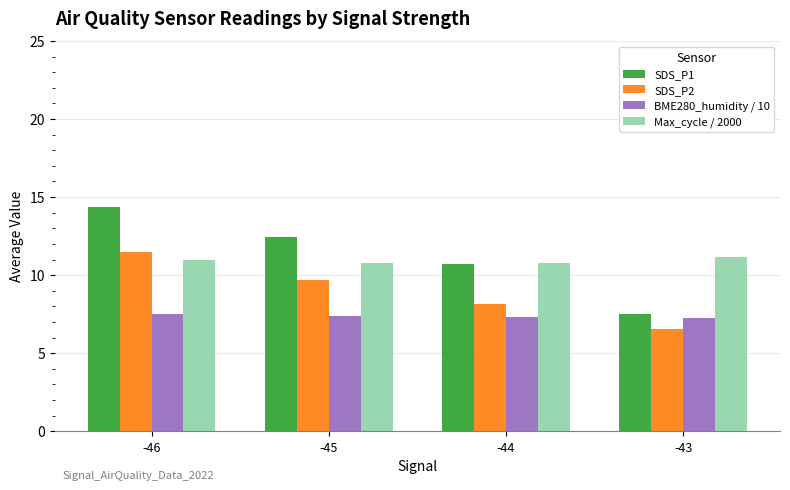

The value of SDS_P1 at -45 is 12.4. True or false?

True